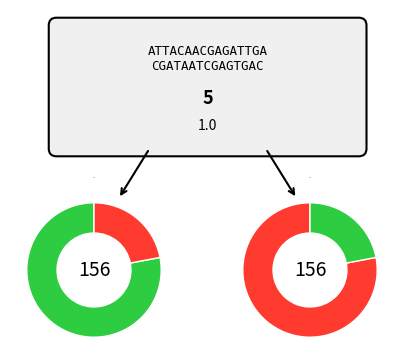

To the nearest percent, what is the average slice percentage?

50%